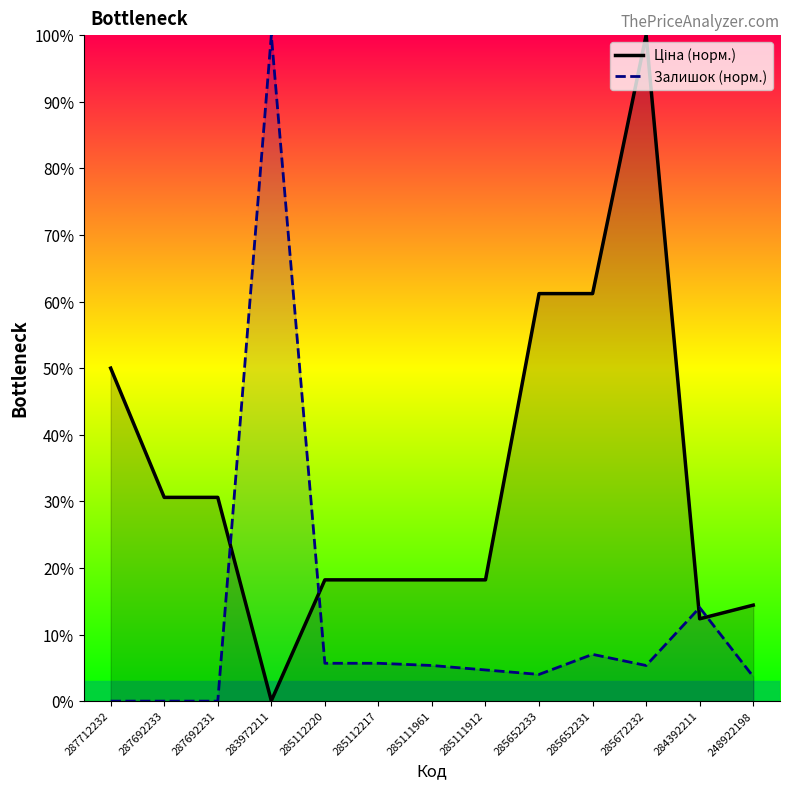

The Залишок (норм.) series shows 4.7 at 285652231. True or false?

False